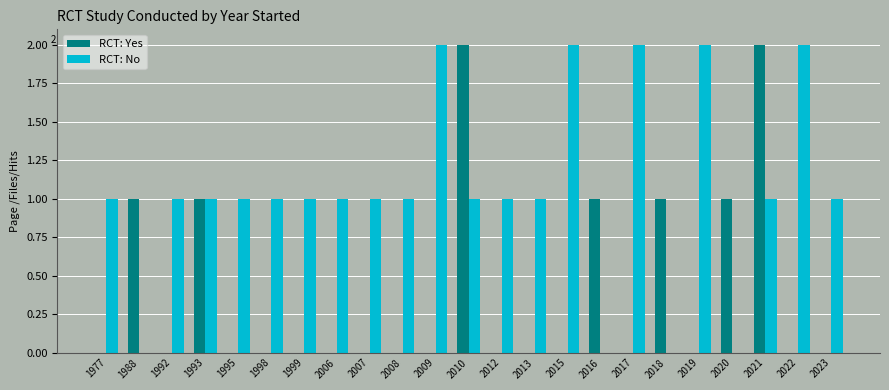

Reading left to right, transcribe all the data shown in this chart.

RCT: Yes: 0	1	0	1	0	0	0	0	0	0	0	2	0	0	0	1	0	1	0	1	2	0	0
RCT: No: 1	0	1	1	1	1	1	1	1	1	2	1	1	1	2	0	2	0	2	0	1	2	1